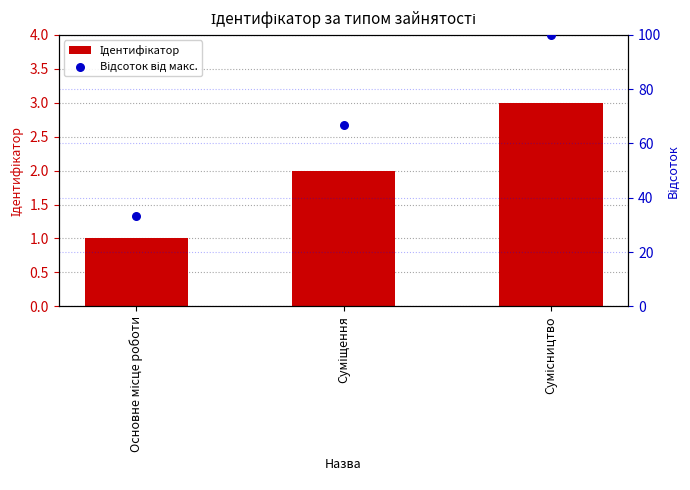

What is the total value across all series at Основне місце роботи?

34.3